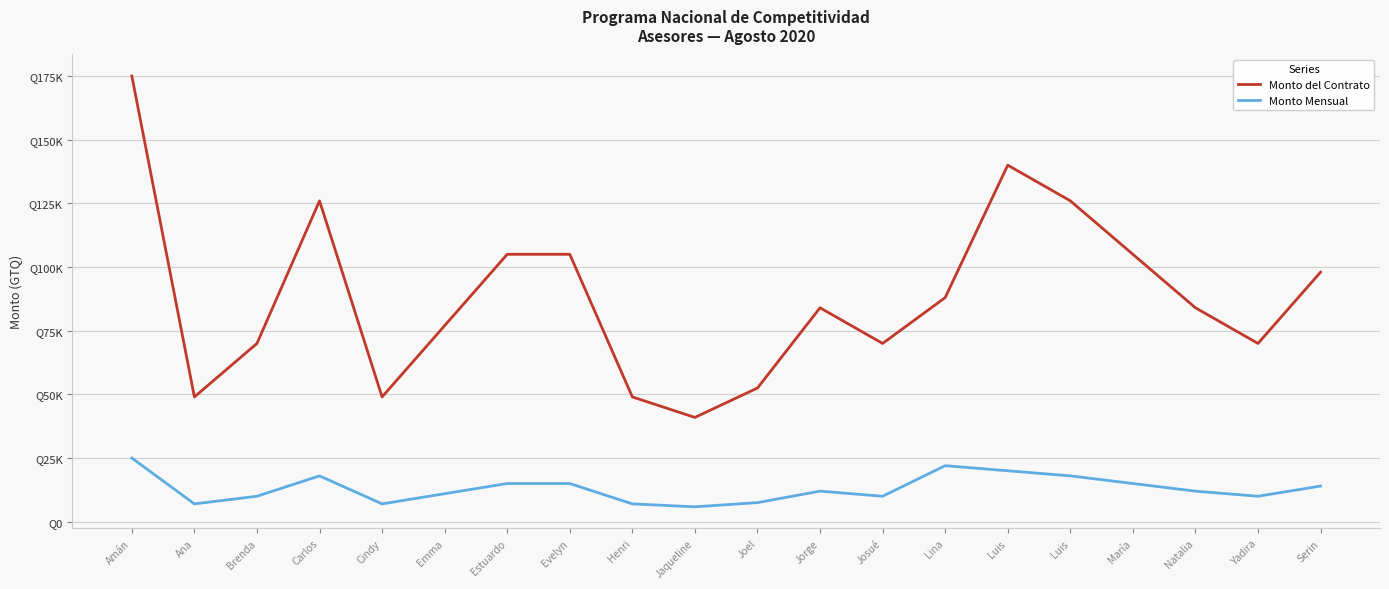

What is the label of the 18th point from the right?

Brenda